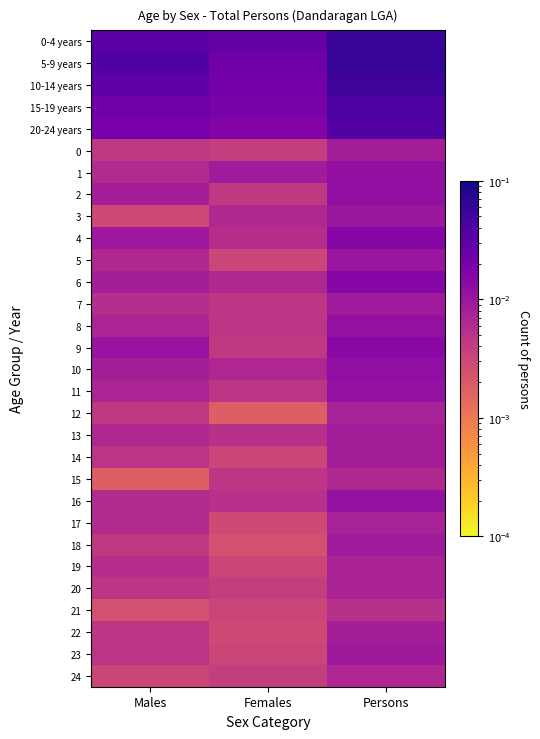

Rank the series by their maximum value, from lowest to highest.

21, 15, 24, 19, 20, 12, 17, 22, 0, 13, 14, 7, 18, 23, 3, 5, 11, 16, 8, 1, 2, 10, 9, 4, 6, 20-24 years, 15-19 years, 10-14 years, 0-4 years, 5-9 years